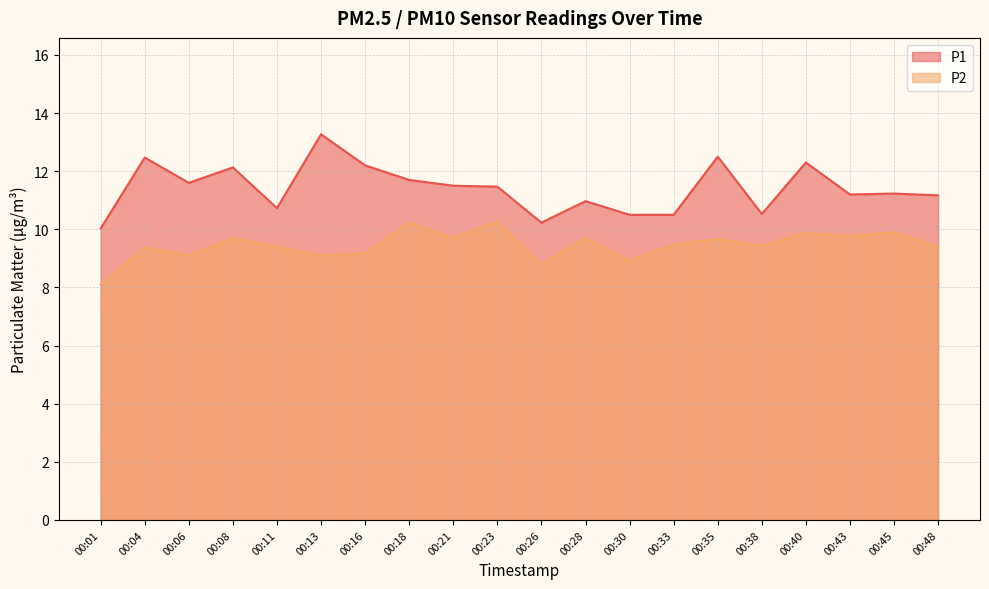

What is the difference between the P1 values at 00:30 and 00:18?

1.2